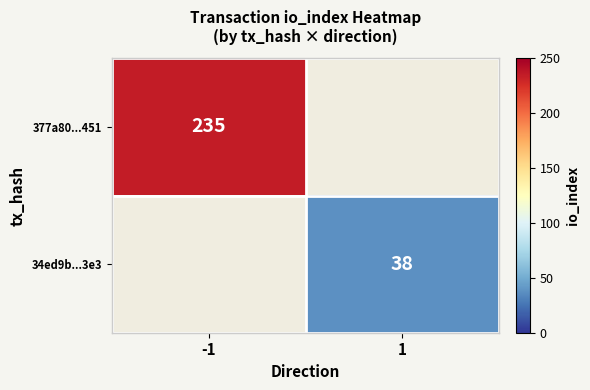

Is it true that 377a80...451 equals 235 at -1?

True